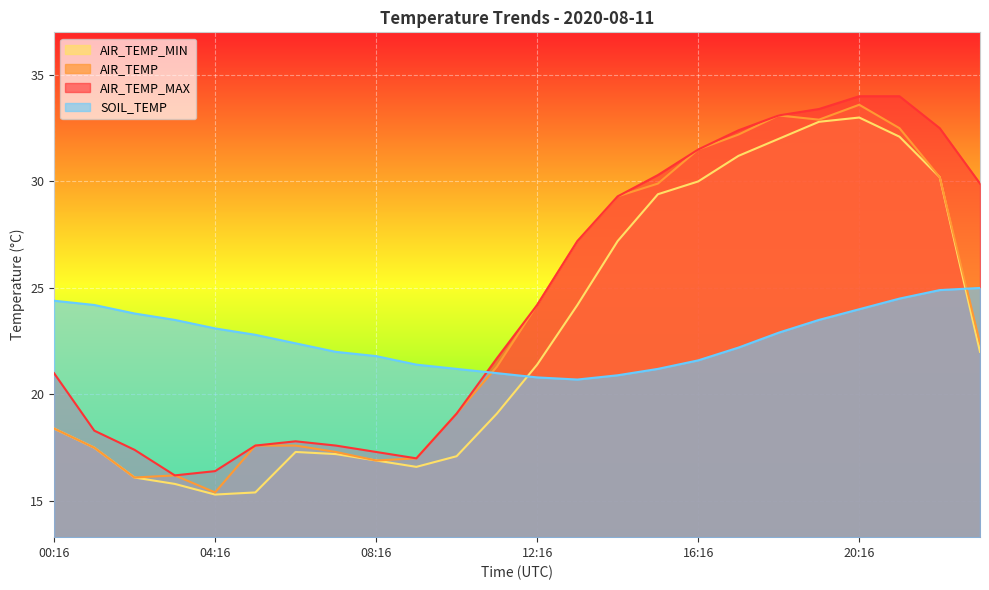

Reading right to left, what are all the values shown in this chart?

AIR_TEMP_MIN: 23:16=22.0	22:16=30.2	21:16=32.1	20:16=33.0	19:16=32.8	18:16=32.0	17:16=31.2	16:16=30.0	15:16=29.4	14:16=27.2	13:16=24.2	12:16=21.4	11:16=19.1	10:16=17.1	09:16=16.6	08:16=16.9	07:16=17.2	06:16=17.3	05:16=15.4	04:16=15.3	03:16=15.8	02:16=16.1	01:16=17.5	00:16=18.4
AIR_TEMP: 23:16=22.4	22:16=30.2	21:16=32.5	20:16=33.6	19:16=32.9	18:16=33.1	17:16=32.2	16:16=31.5	15:16=29.9	14:16=29.3	13:16=27.2	12:16=24.2	11:16=21.3	10:16=19.1	09:16=17.0	08:16=16.9	07:16=17.3	06:16=17.6	05:16=17.6	04:16=15.4	03:16=16.2	02:16=16.1	01:16=17.5	00:16=18.4
AIR_TEMP_MAX: 23:16=29.9	22:16=32.5	21:16=34.0	20:16=34.0	19:16=33.4	18:16=33.1	17:16=32.4	16:16=31.5	15:16=30.3	14:16=29.3	13:16=27.2	12:16=24.2	11:16=21.7	10:16=19.1	09:16=17.0	08:16=17.3	07:16=17.6	06:16=17.8	05:16=17.6	04:16=16.4	03:16=16.2	02:16=17.4	01:16=18.3	00:16=21.0
SOIL_TEMP: 23:16=25.0	22:16=24.9	21:16=24.5	20:16=24.0	19:16=23.5	18:16=22.9	17:16=22.2	16:16=21.6	15:16=21.2	14:16=20.9	13:16=20.7	12:16=20.8	11:16=21.0	10:16=21.2	09:16=21.4	08:16=21.8	07:16=22.0	06:16=22.4	05:16=22.8	04:16=23.1	03:16=23.5	02:16=23.8	01:16=24.2	00:16=24.4